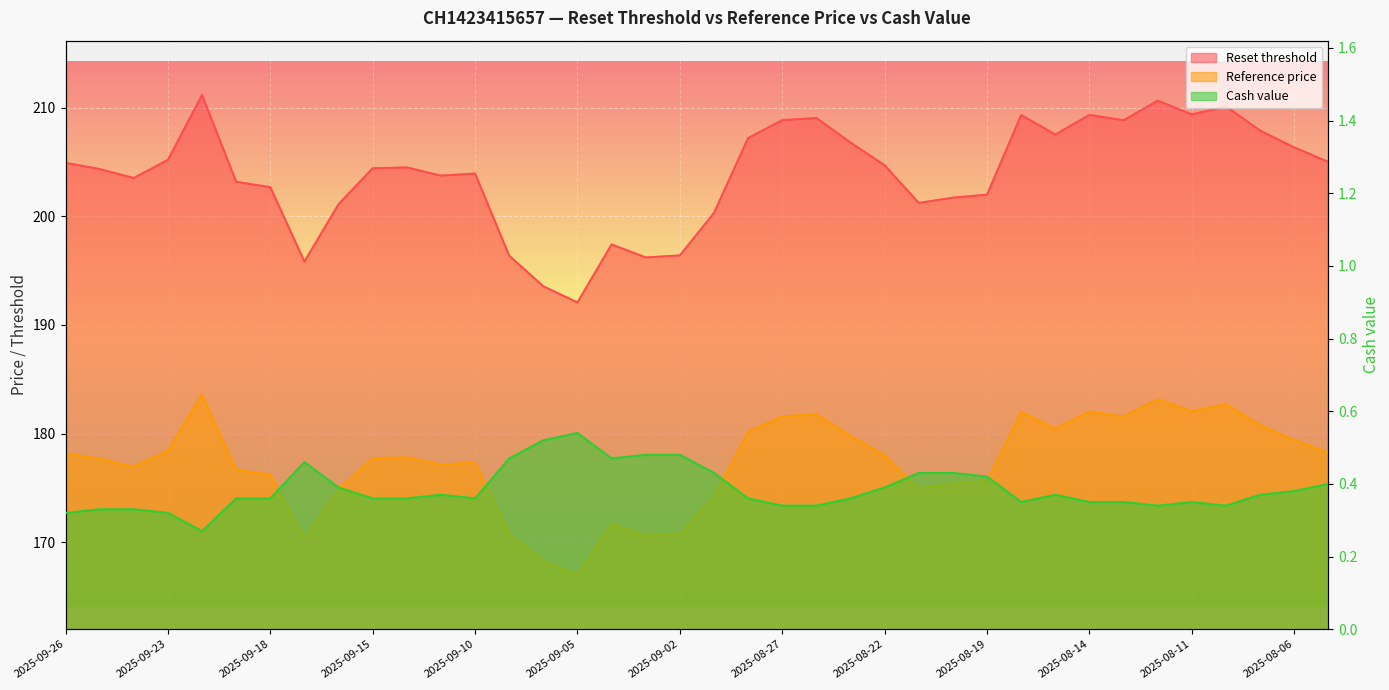

How many lines are shown in the chart?

3